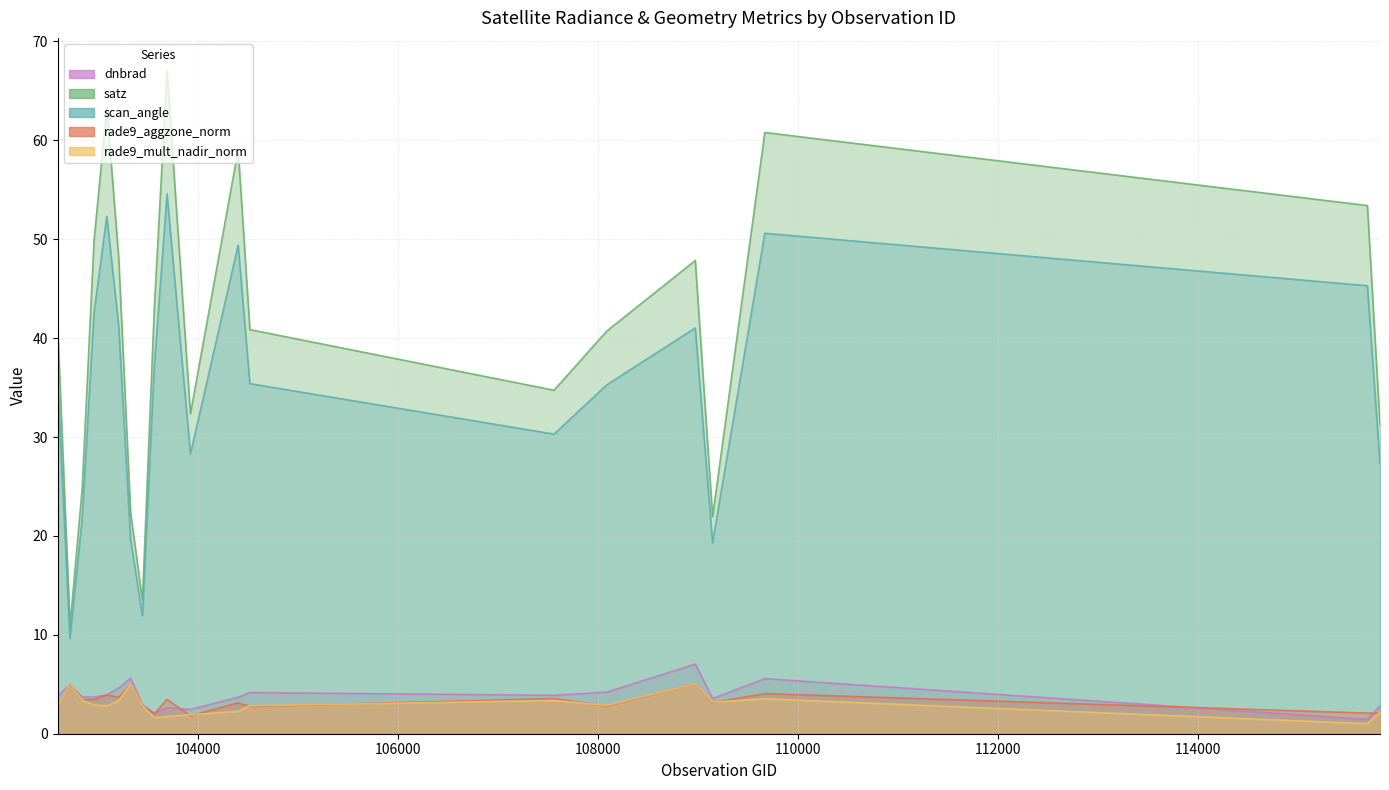

What is the sum of all rade9_mult_nadir_norm values?

59.5